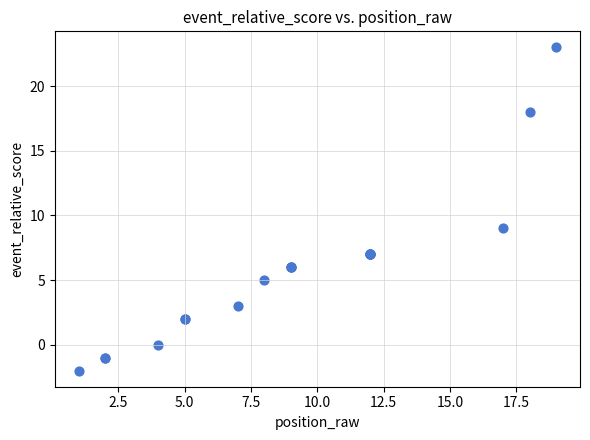

What Y value in the scatter plot is closest to 10?

9